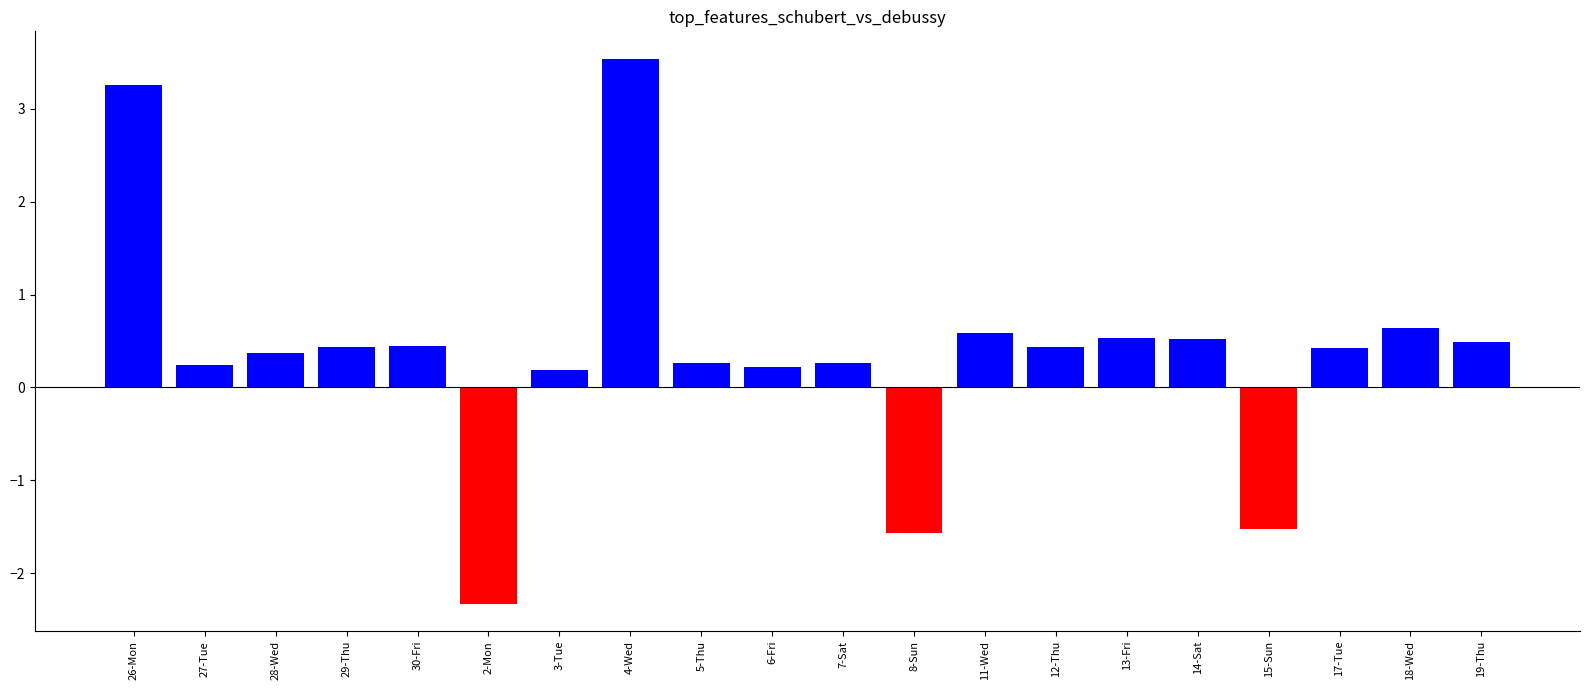

What is the label of the 2nd bar from the right?

18-Wed